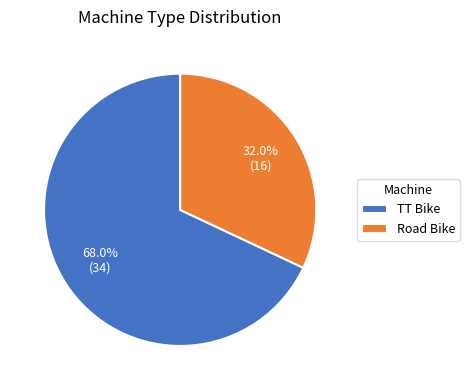

Count the number of slices in the pie.

2